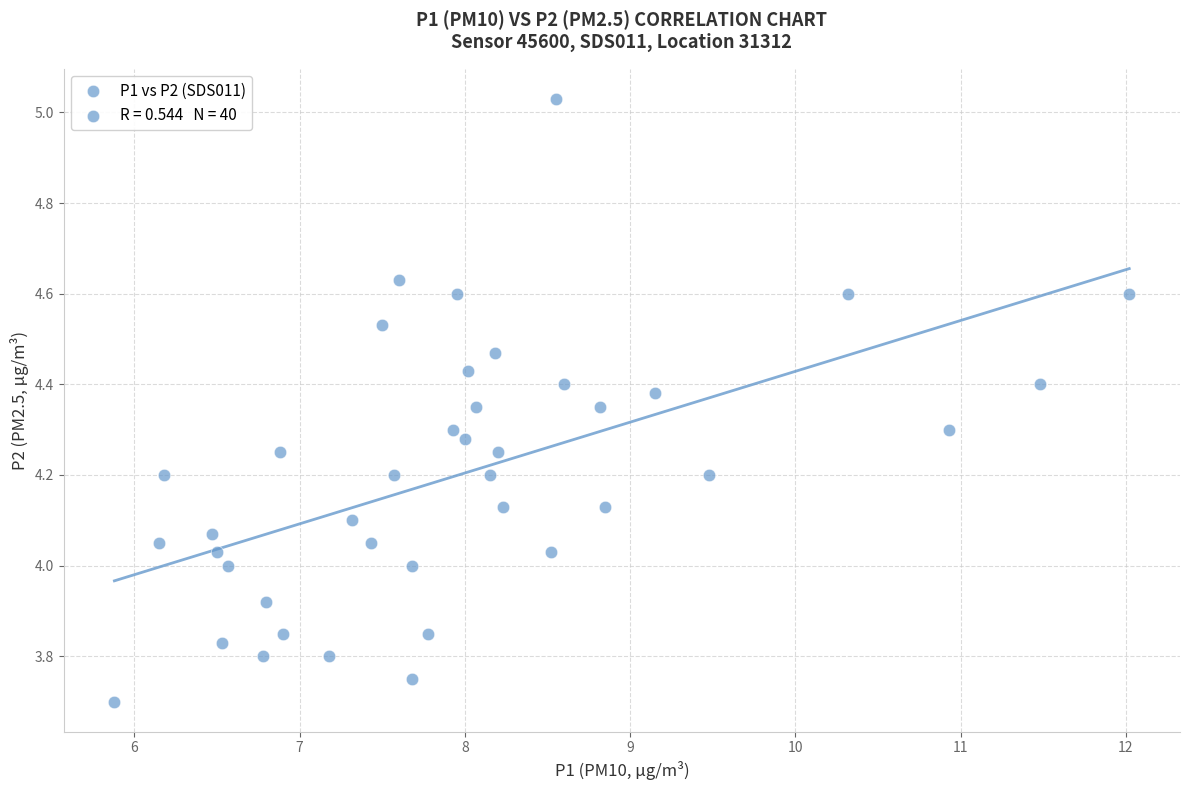

What is the range of X values (max minus min)?

6.1